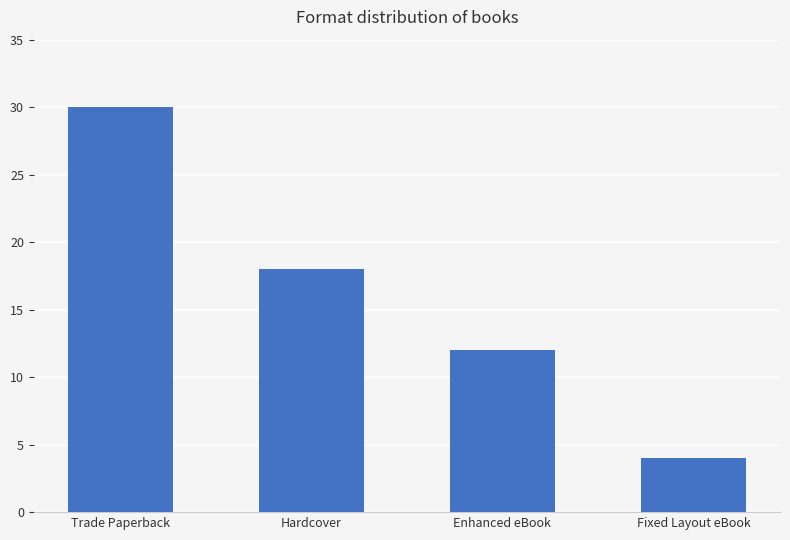

Reading left to right, what are all the values shown in this chart?

Trade Paperback=30	Hardcover=18	Enhanced eBook=12	Fixed Layout eBook=4